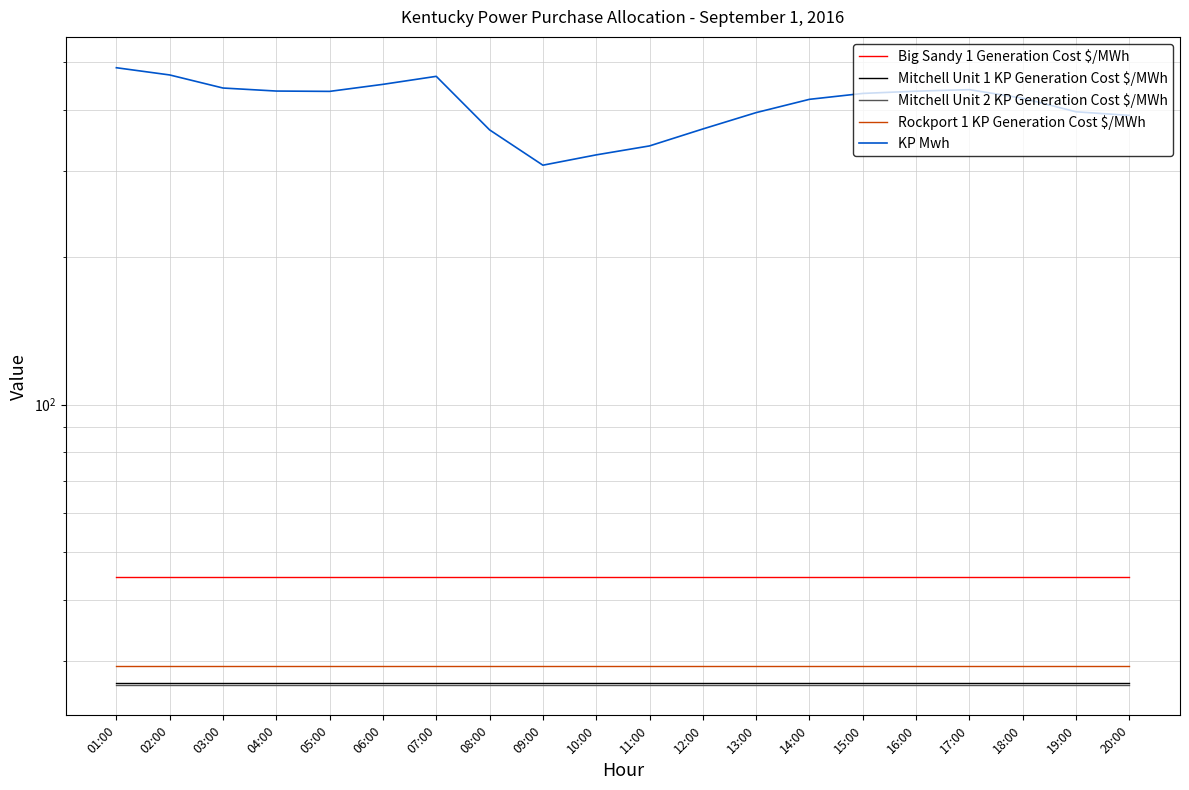

What is the average value of the Mitchell Unit 1 KP Generation Cost $/MWh series?

27.1